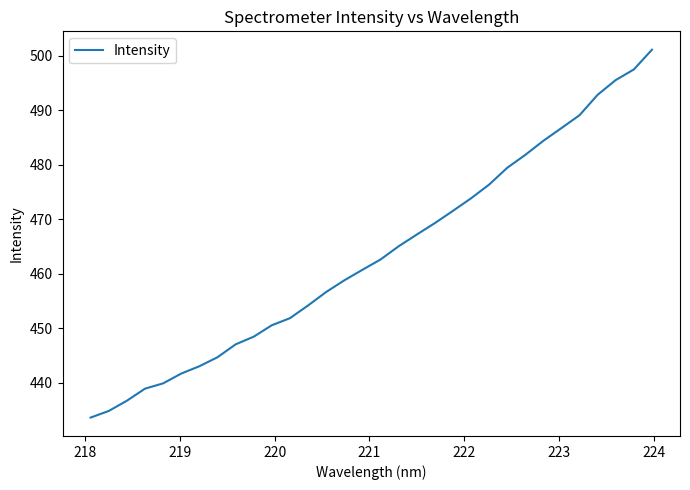

Reading left to right, what are all the values shown in this chart?

433.6	434.8	436.7	438.9	439.9	441.7	443.0	444.7	447.0	448.4	450.5	451.8	454.2	456.6	458.8	460.7	462.6	465.0	467.2	469.3	471.5	473.8	476.3	479.4	481.8	484.4	486.7	489.1	492.8	495.5	497.5	501.1